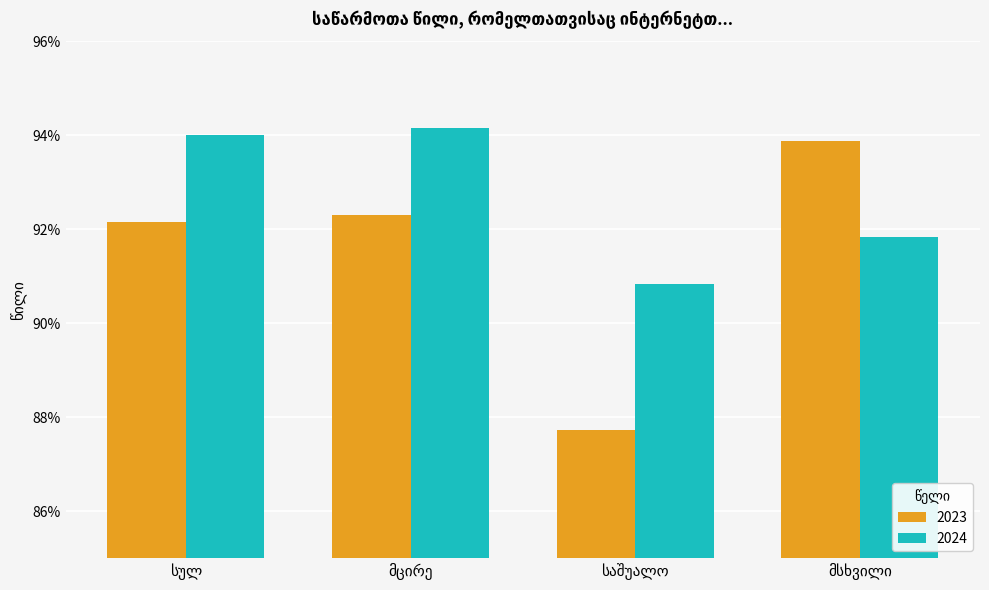

Are the bars horizontal?

No